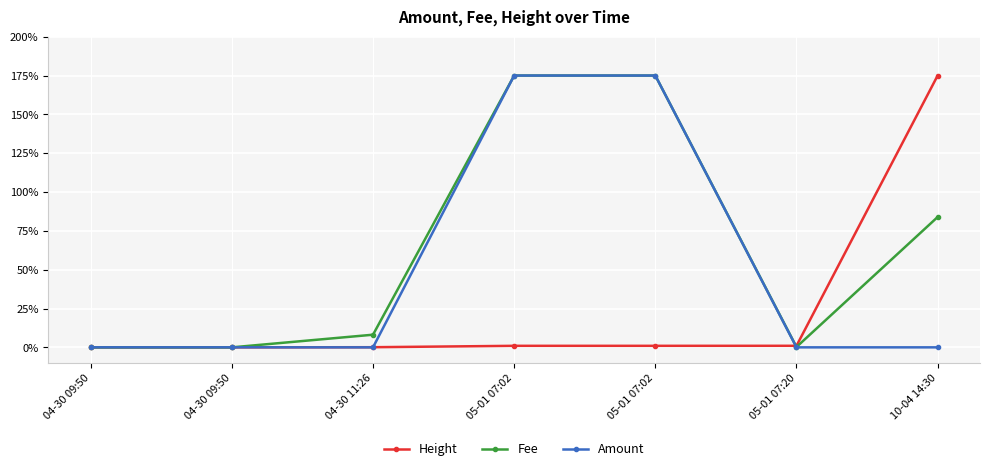

Is this an area chart (filled region under the line)?

No